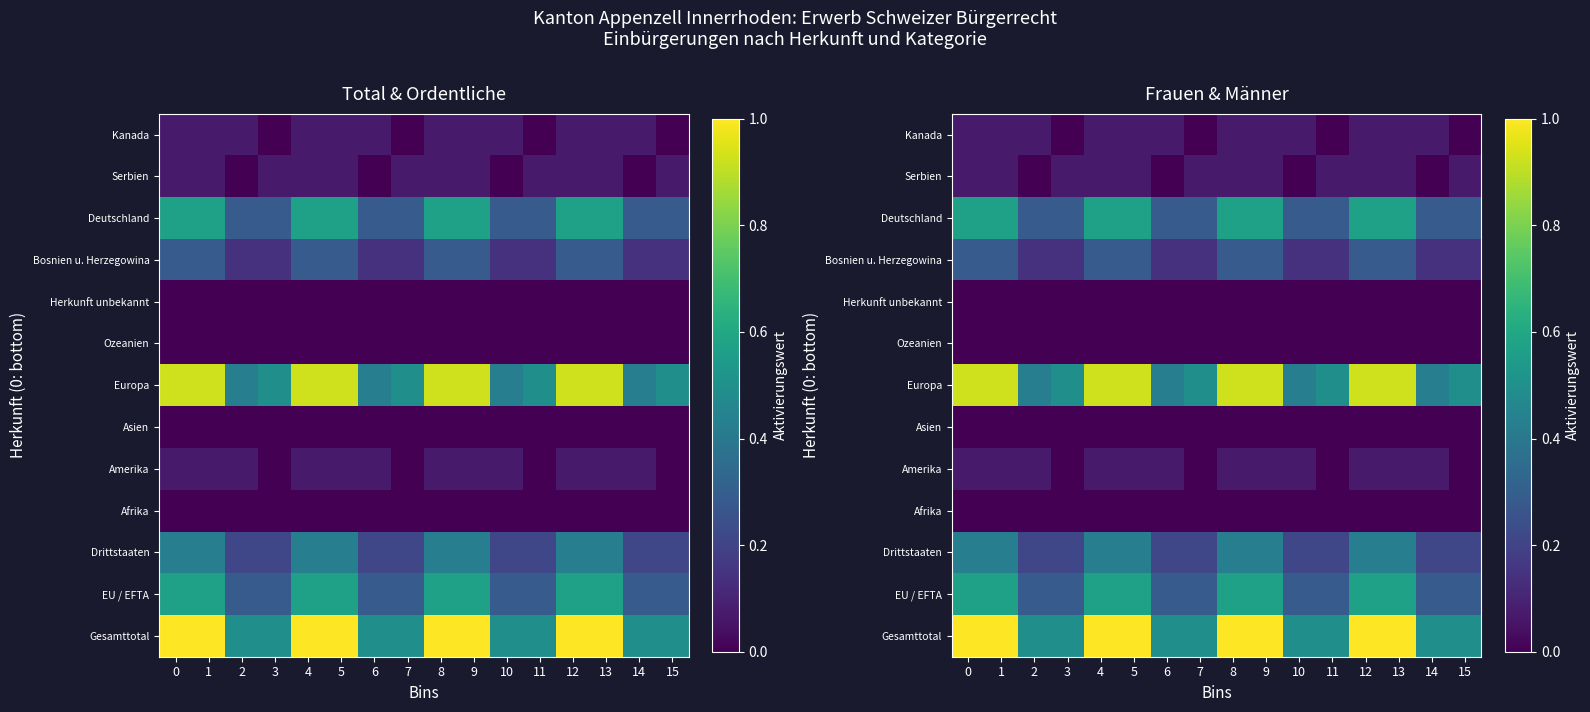

Rank the categories by row_3 value from highest to lowest.

0, 1, 2, 3, 4, 5, 6, 7, 8, 9, 10, 11, 12, 13, 14, 15